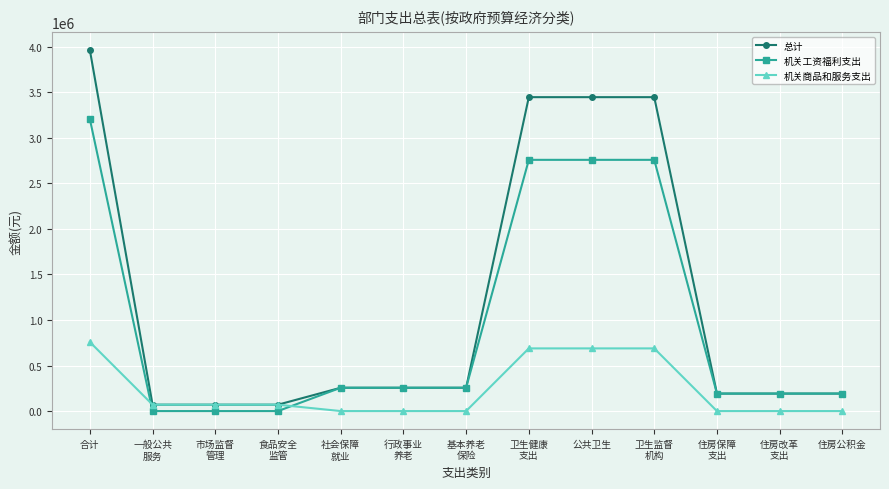

At which label does 机关工资福利支出 reach its peak?

合计